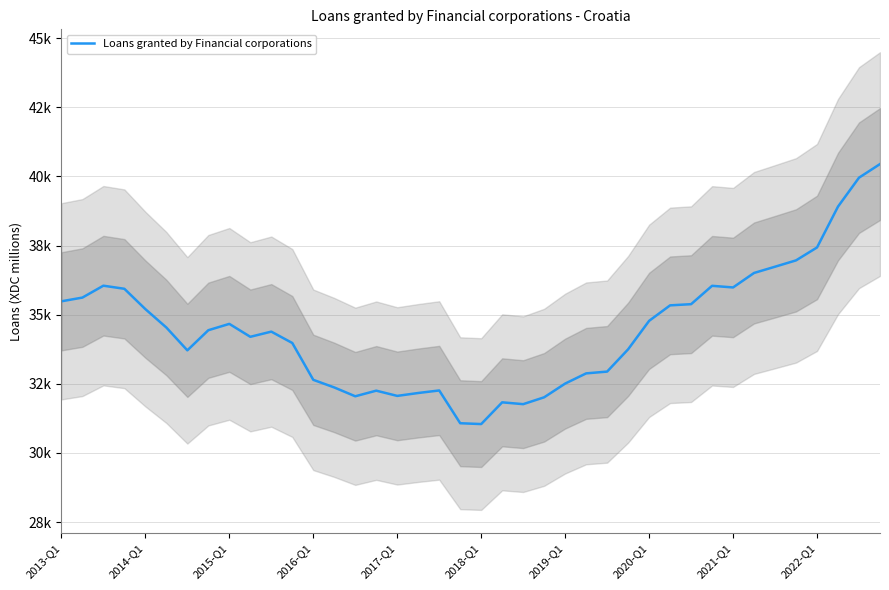

What is the value of the 7th point from the left?

33710.4